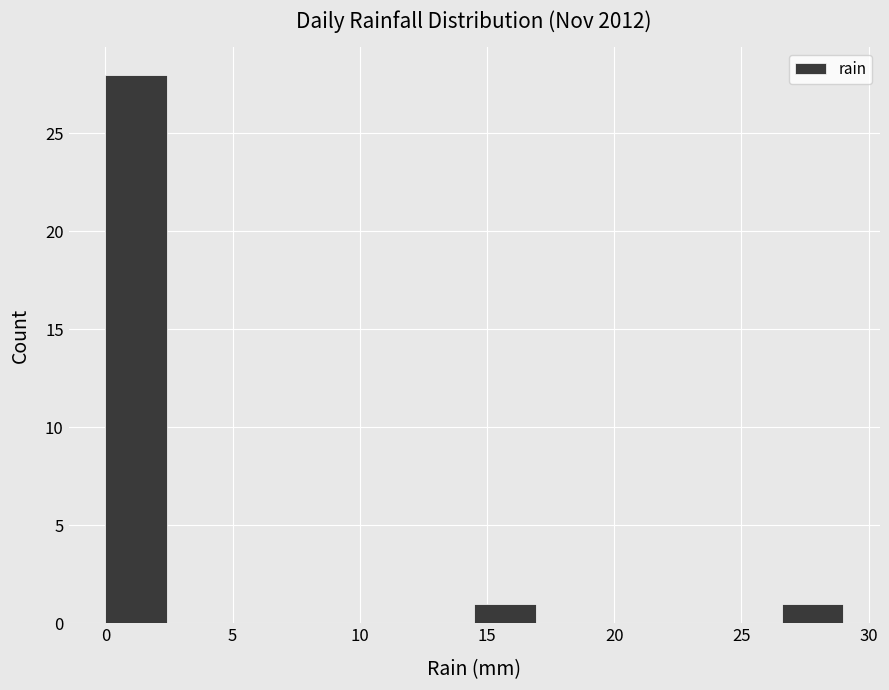

How tall is the bar that spans 14.5 to 17.0 on the x-axis? Neither the bar edges nor the heights are printed on the chart, so give them approximately, as read against the axes.

1